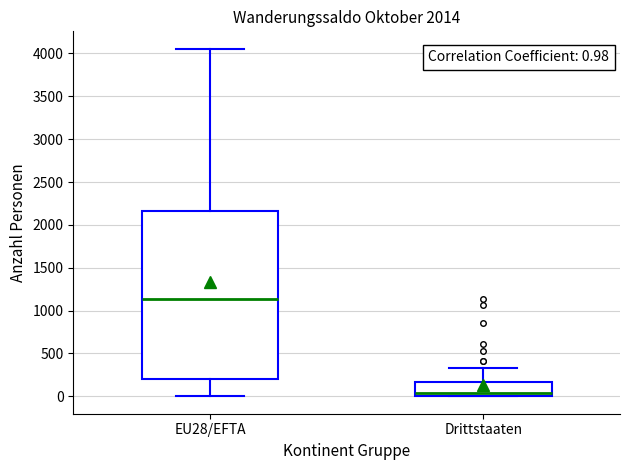

Comparing the boxes themselves (not the whiskers), which one is the tallest?

EU28/EFTA